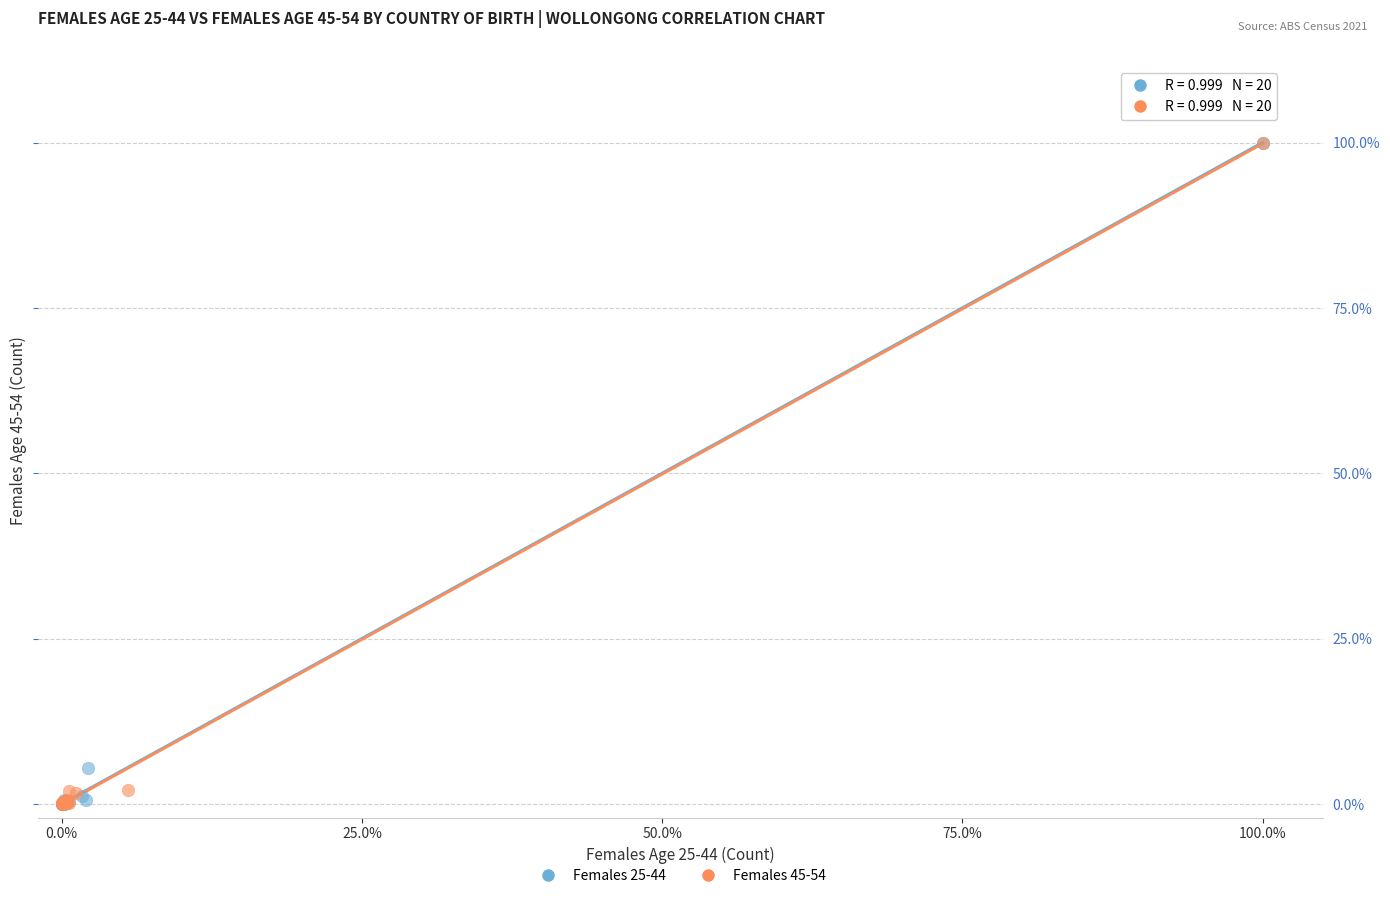

What are all the series names shown in the legend?

Females 25-44, Females 45-54